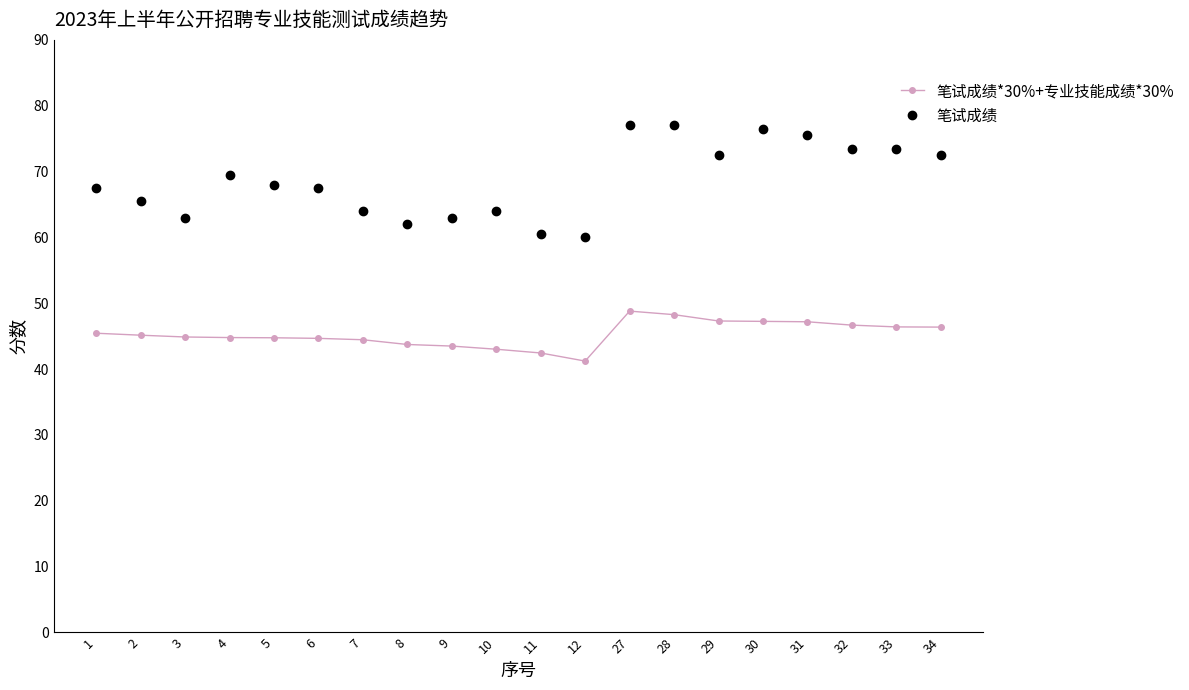

What are all the series names shown in the legend?

笔试成绩*30%+专业技能成绩*30%, 笔试成绩